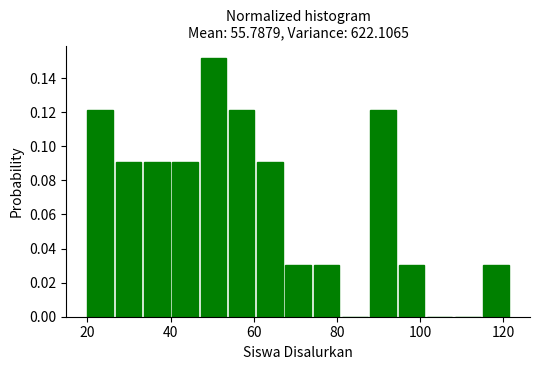

Around what value on the x-axis is the tallest bar? Give the approximate position of its centre, as read against the axis.

50